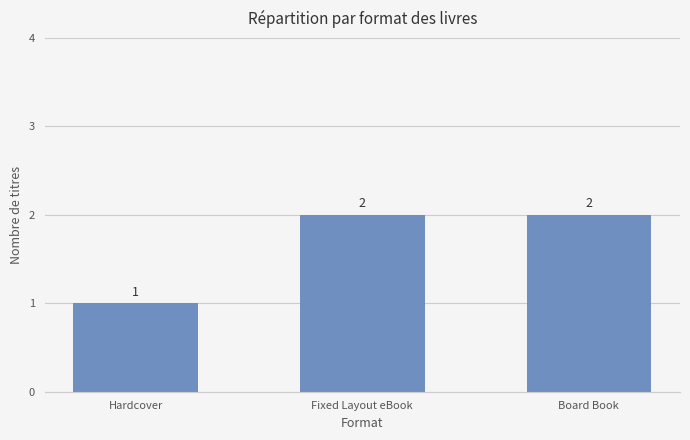

Between Board Book and Hardcover, which is larger?

Board Book